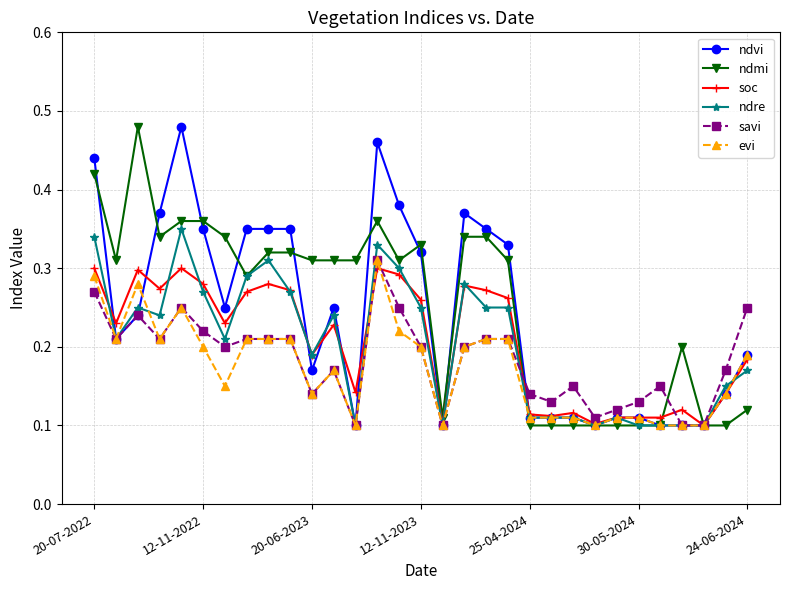

True or false: soc and evi intersect in this chart.

True